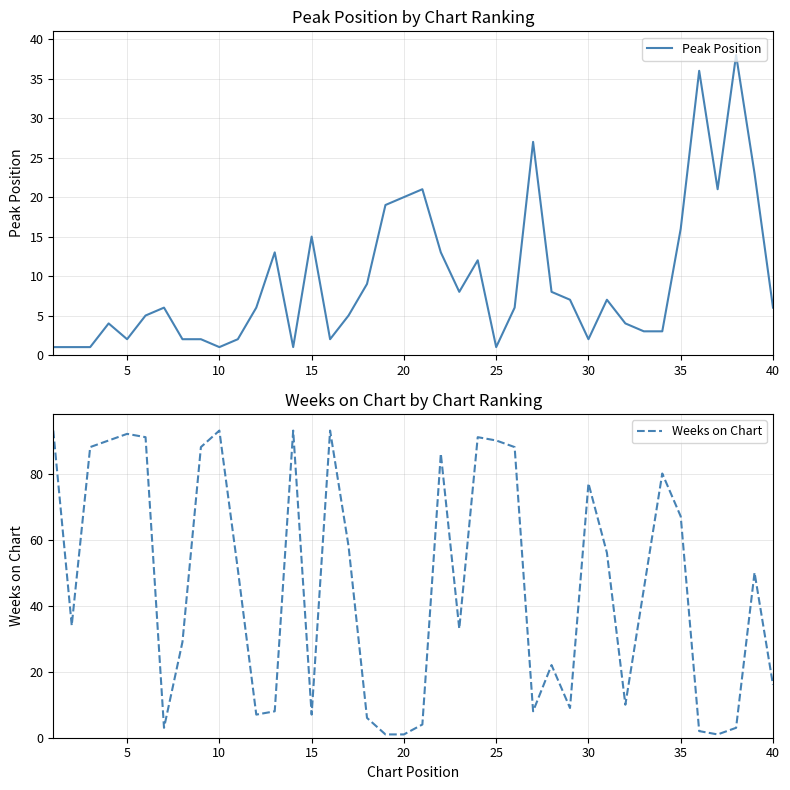

What is the sum of all Peak Position values?

379